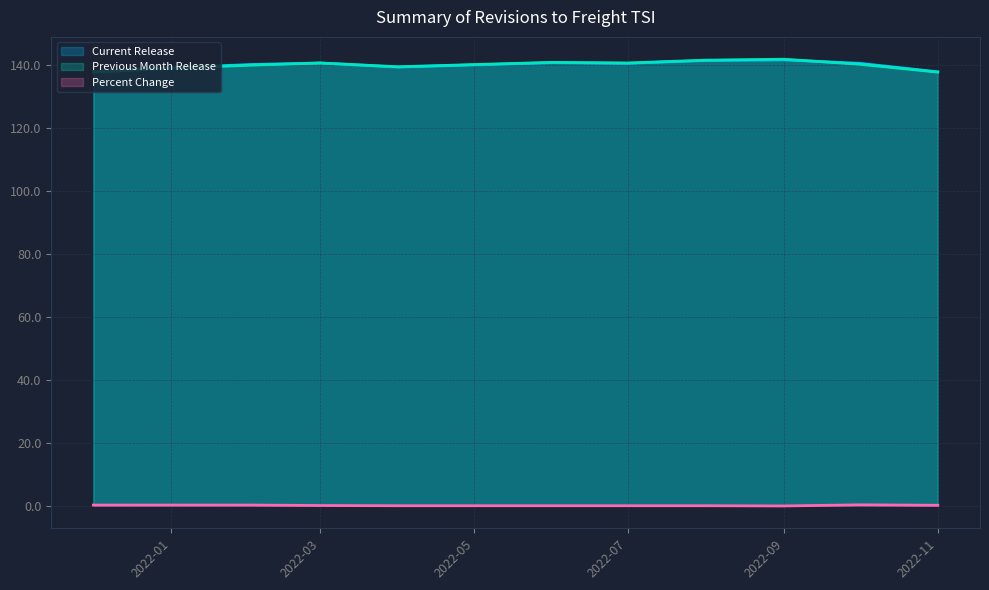

Is it true that Percent Change equals -0.1 at 2022-04-01?

False